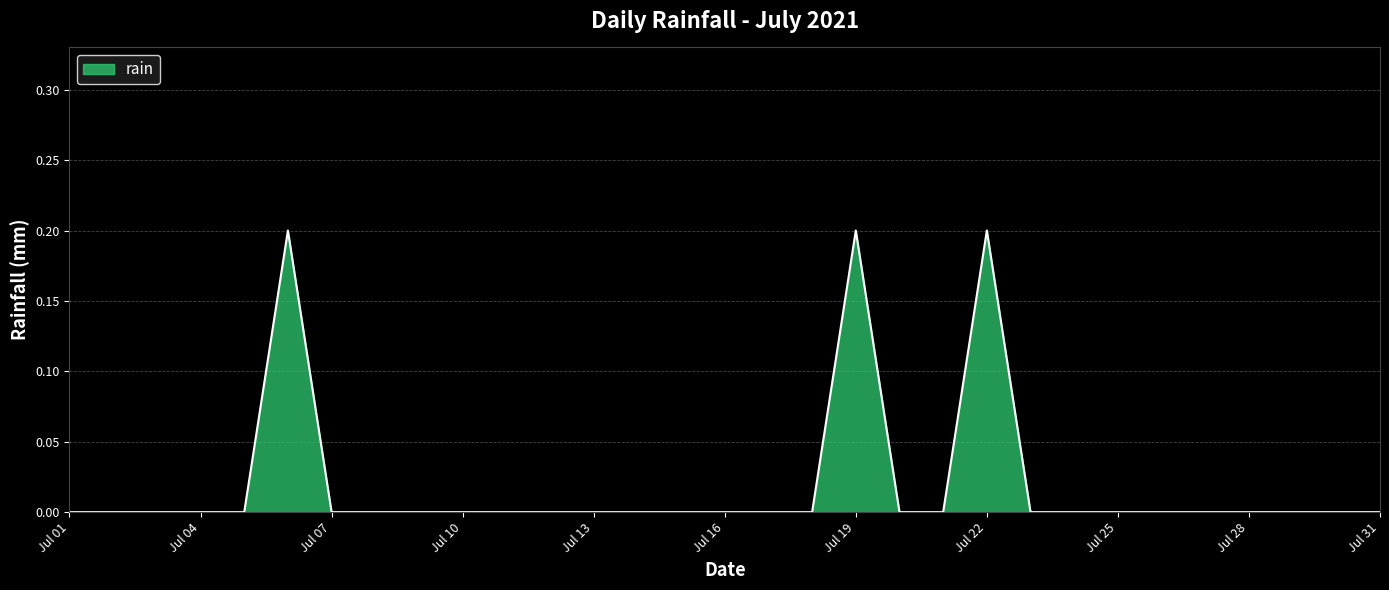

True or false: the data has more than 1 interior local peaks.

True